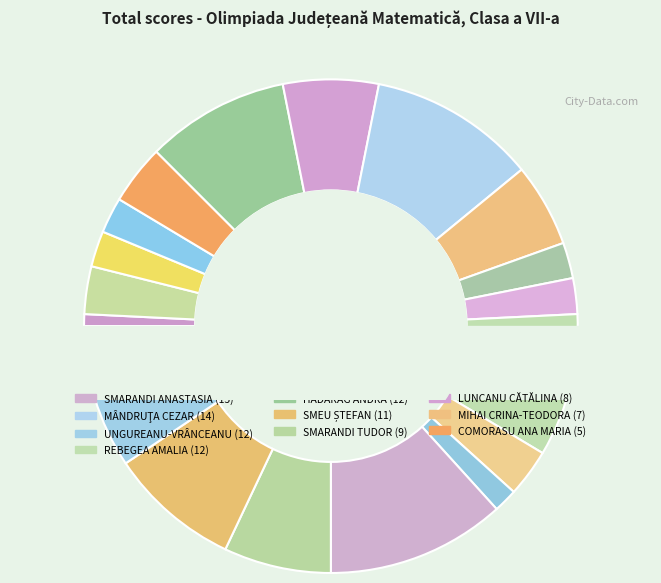

To the nearest percent, what is the difference between the largest and smallest slice percentages?

11%